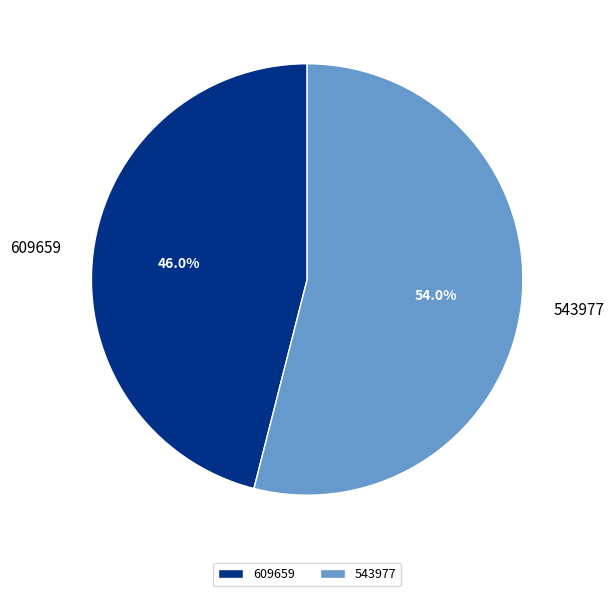

Does 609659 account for over 50% of the chart?

No